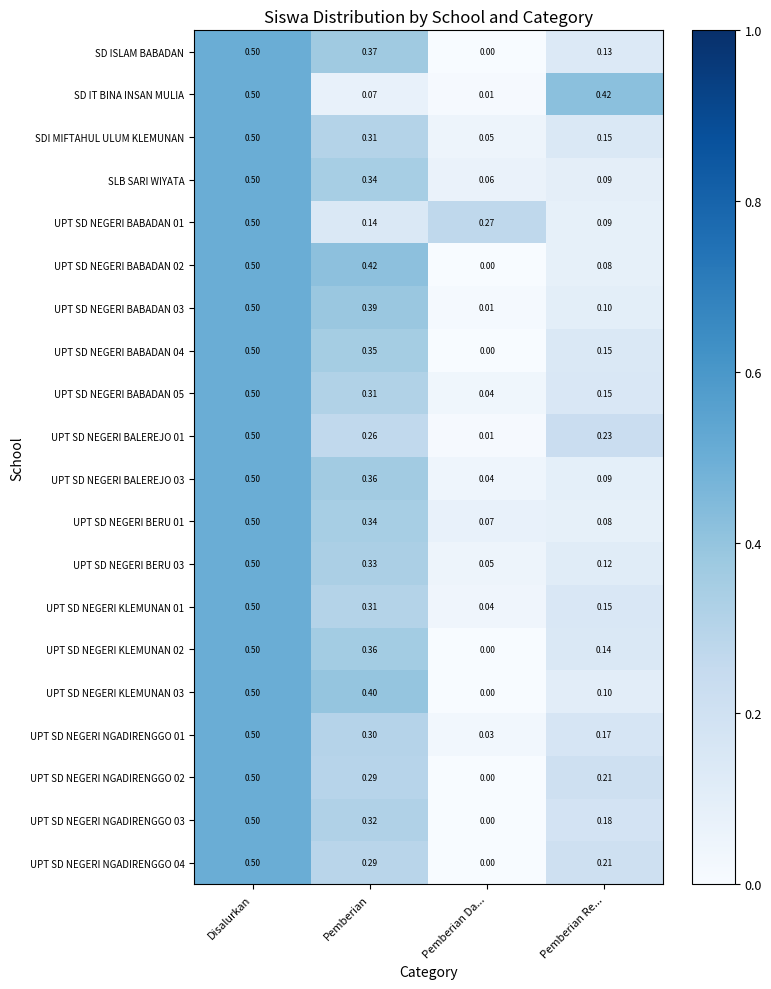

What is the difference between the highest and lowest values at Pemberian Da...?

0.3